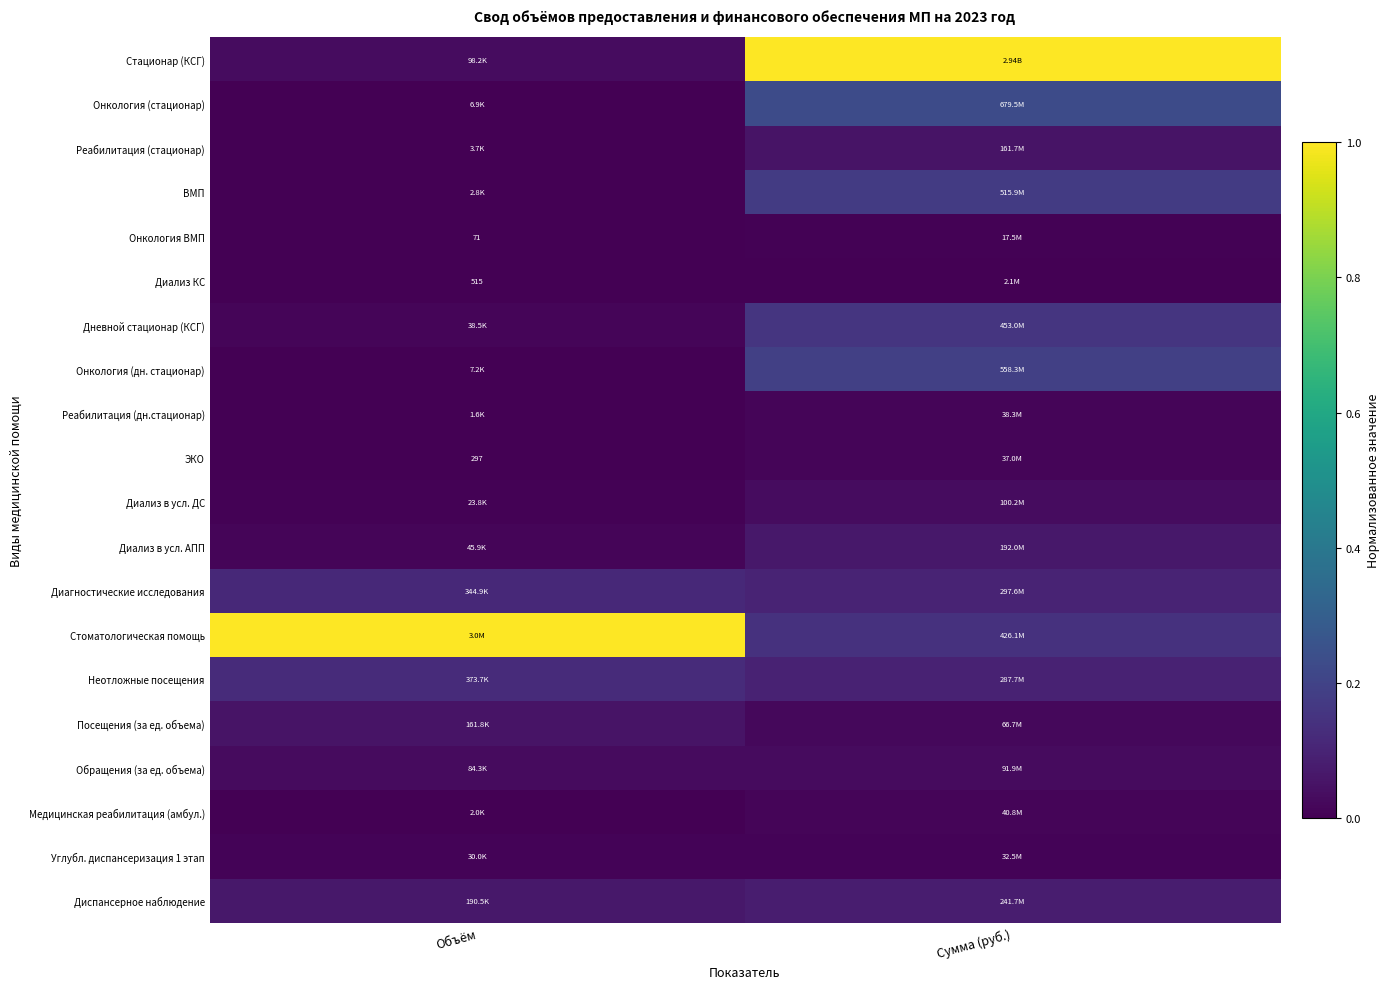

At which category does the chart reach its minimum across all series?

Объём